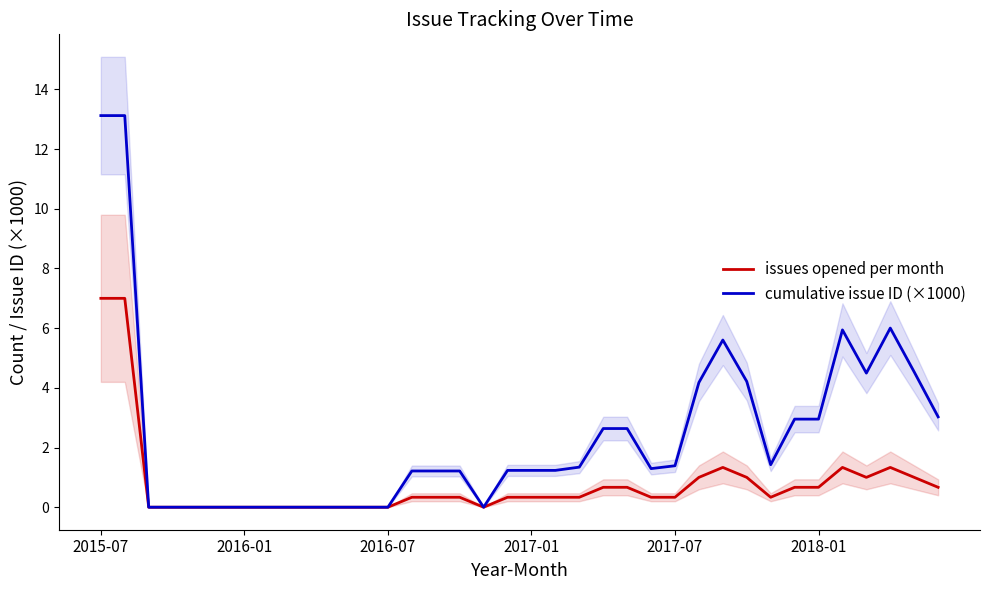

What is the spread (max minus min) of values at 22?

2.0